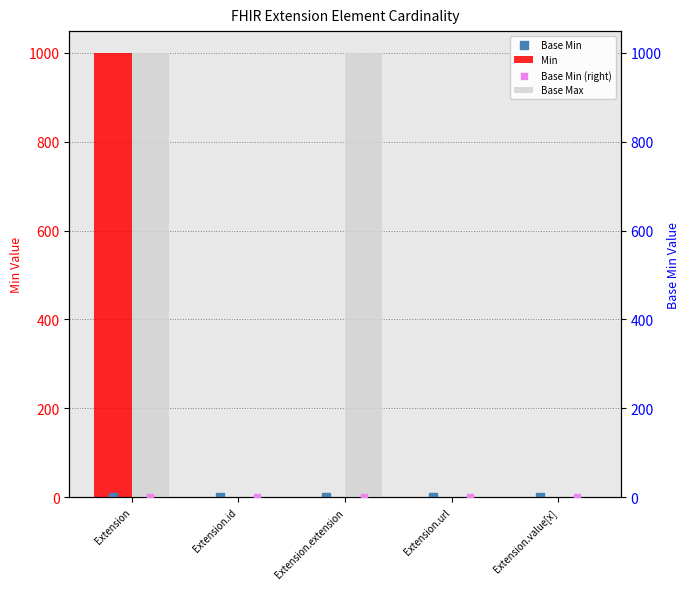

Which series has the largest total across all categories?

Base Max